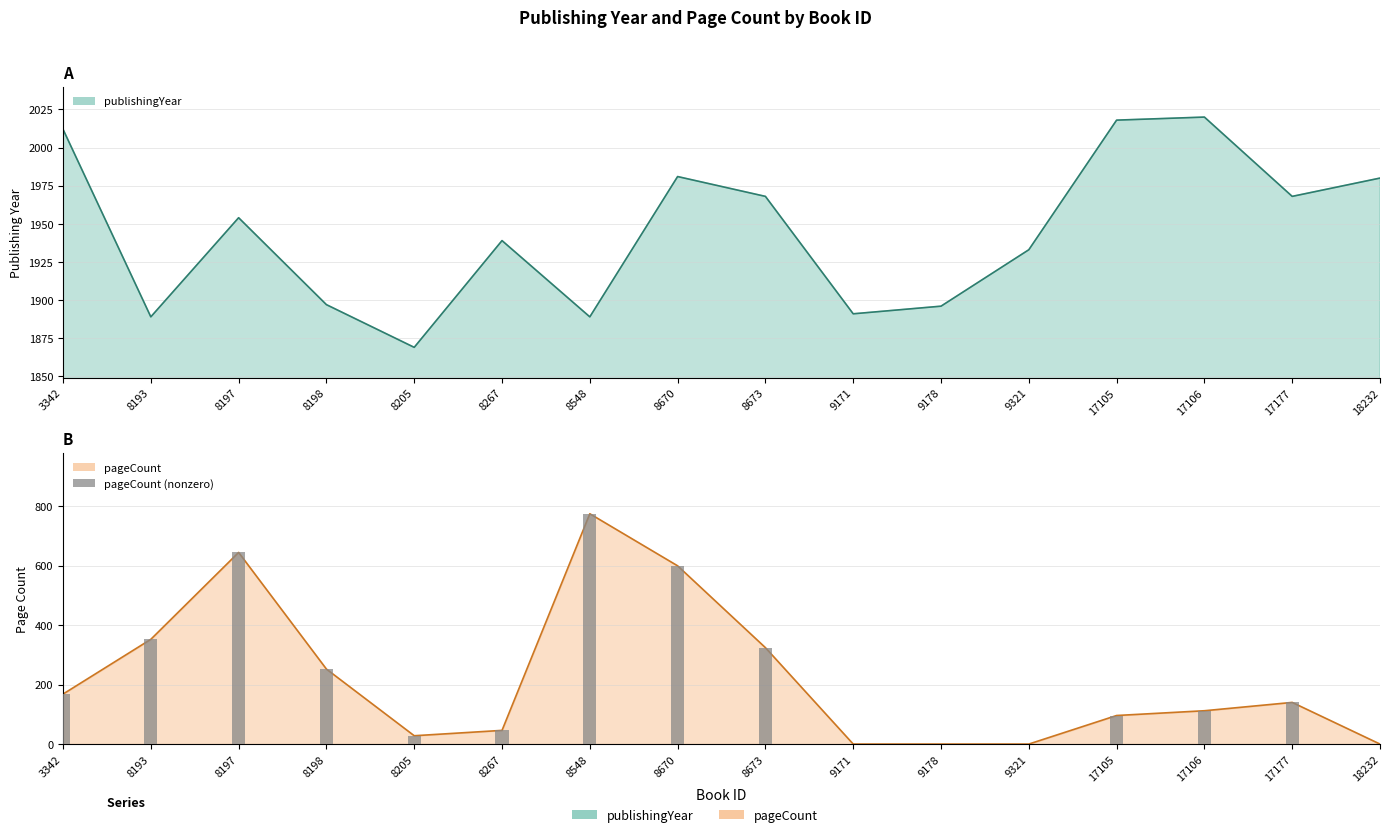

List the series in order of their peak value, highest first.

publishingYear, pageCount